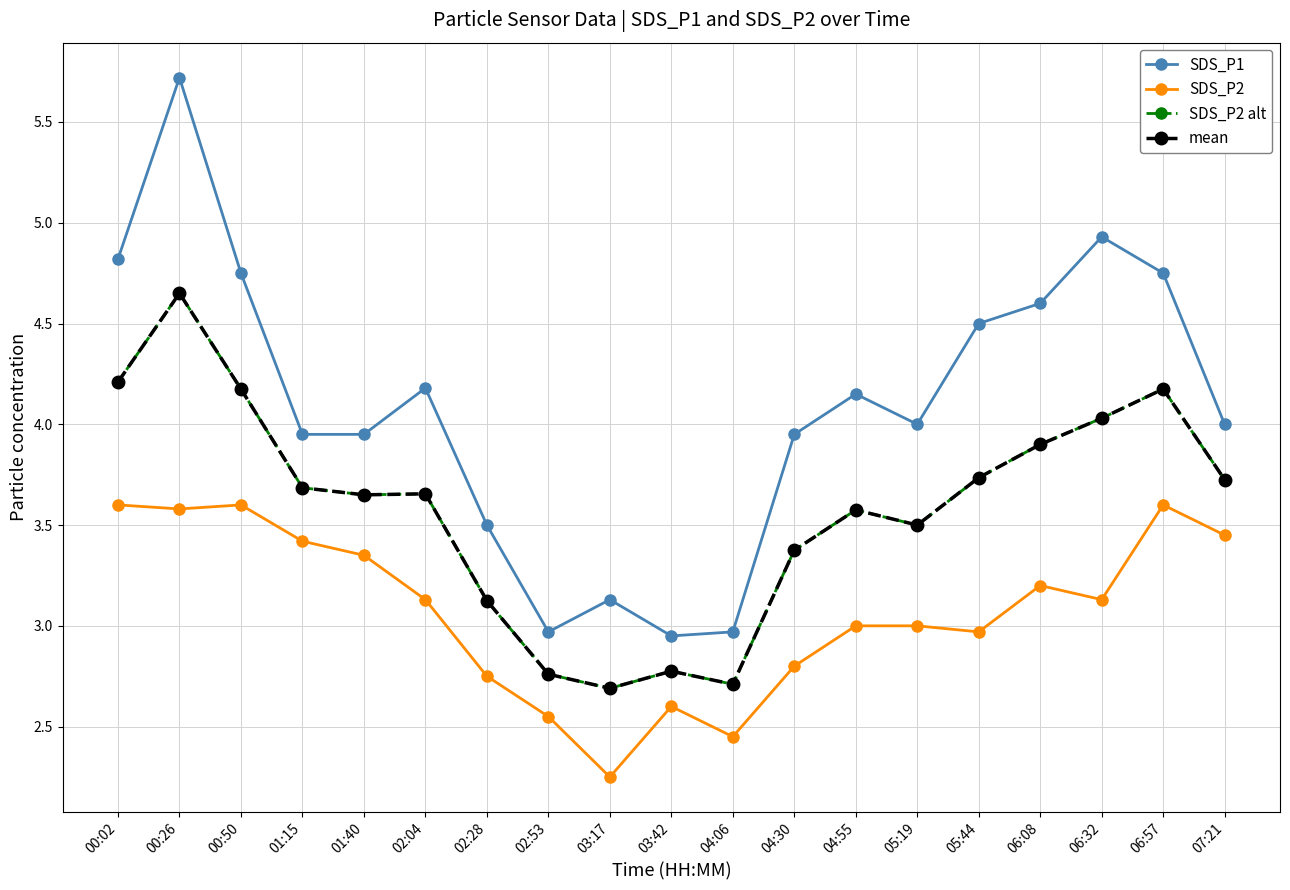

At how many categories does at least one series exceed 5?

1